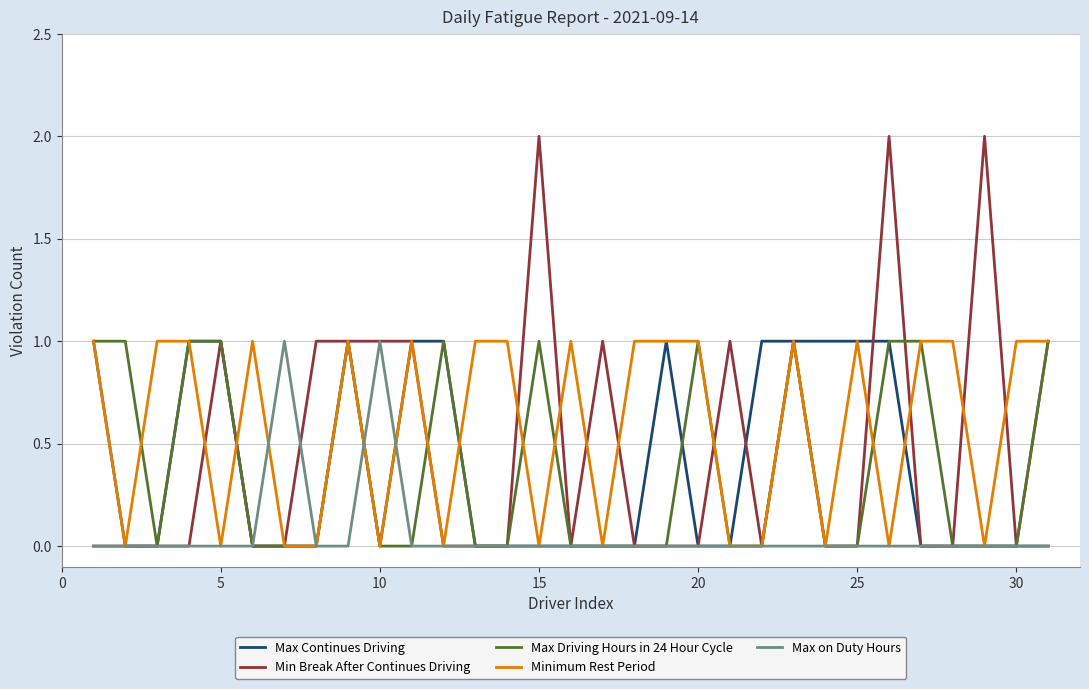

Which series has the largest range (max minus min)?

Min Break After Continues Driving